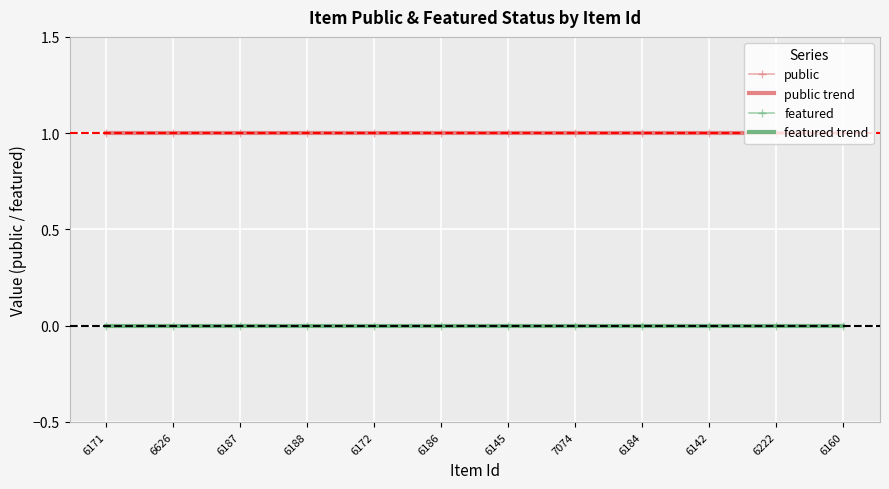

True or false: public and featured intersect in this chart.

False